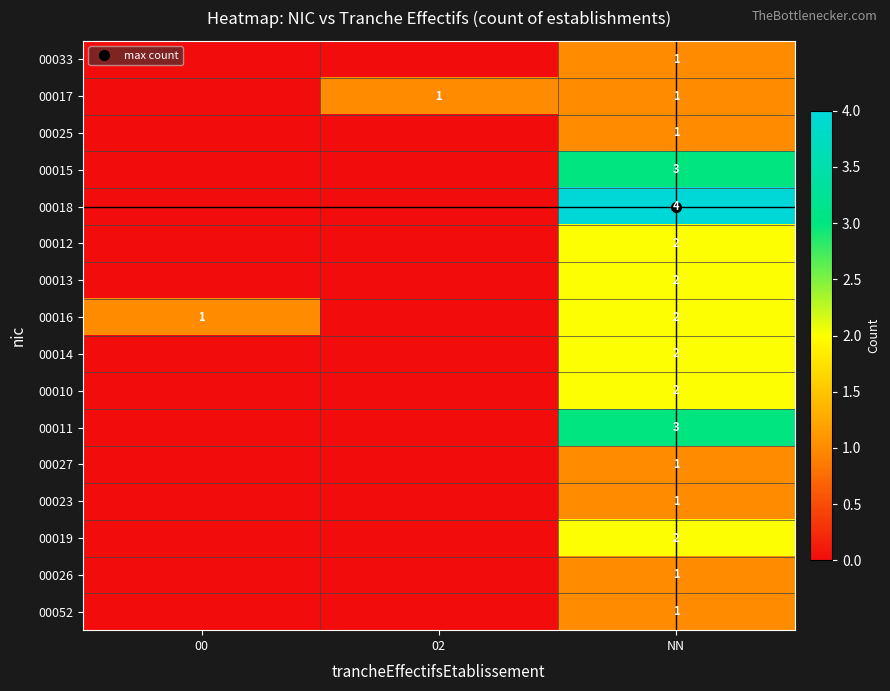

What is the average value of the 00016 series?

1